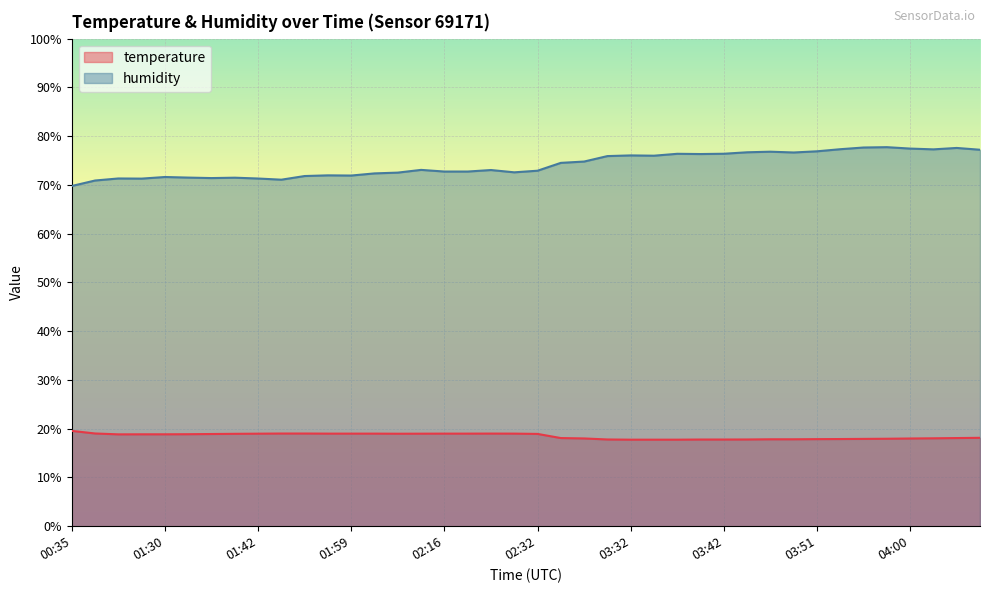

What is the difference between the maximum and second lowest values in the humidity series?

6.8